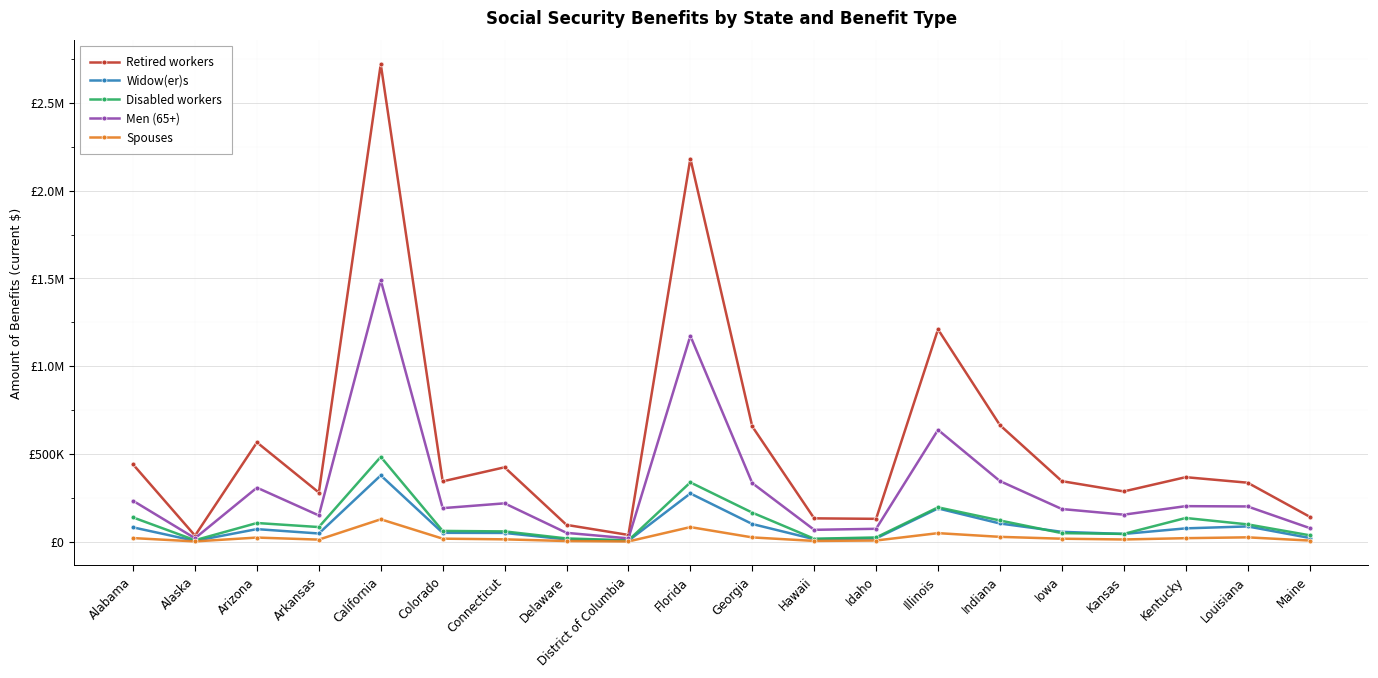

What is the difference between the Spouses values at California and Alabama?

107117